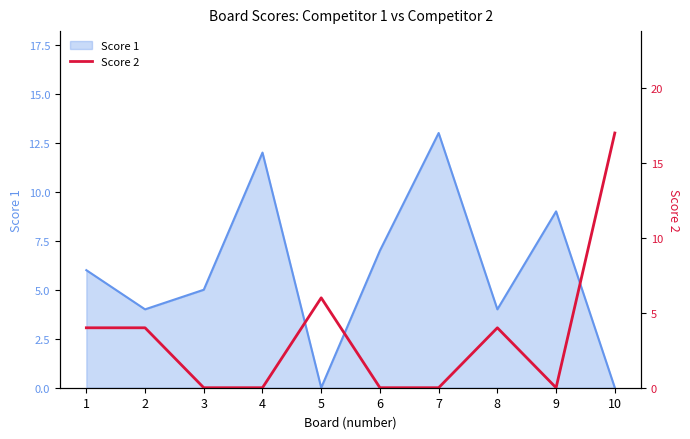

What is the greatest value displayed?

17